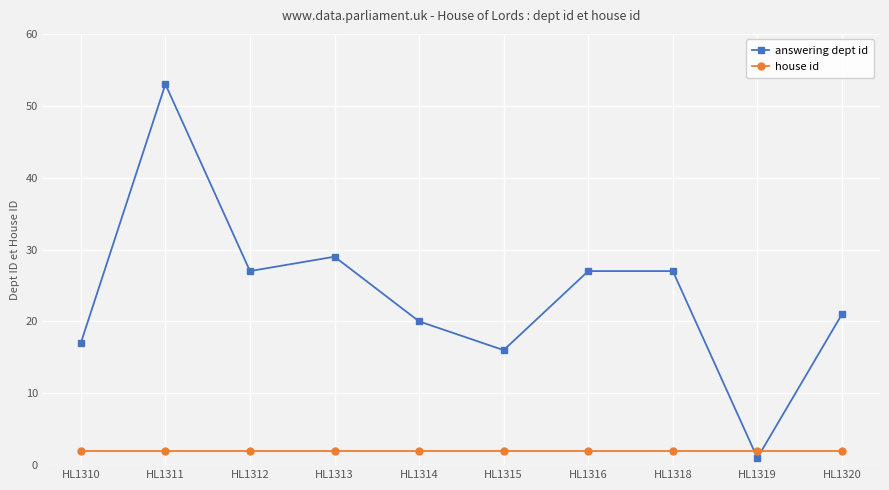

What is the spread (max minus min) of values at HL1316?

25